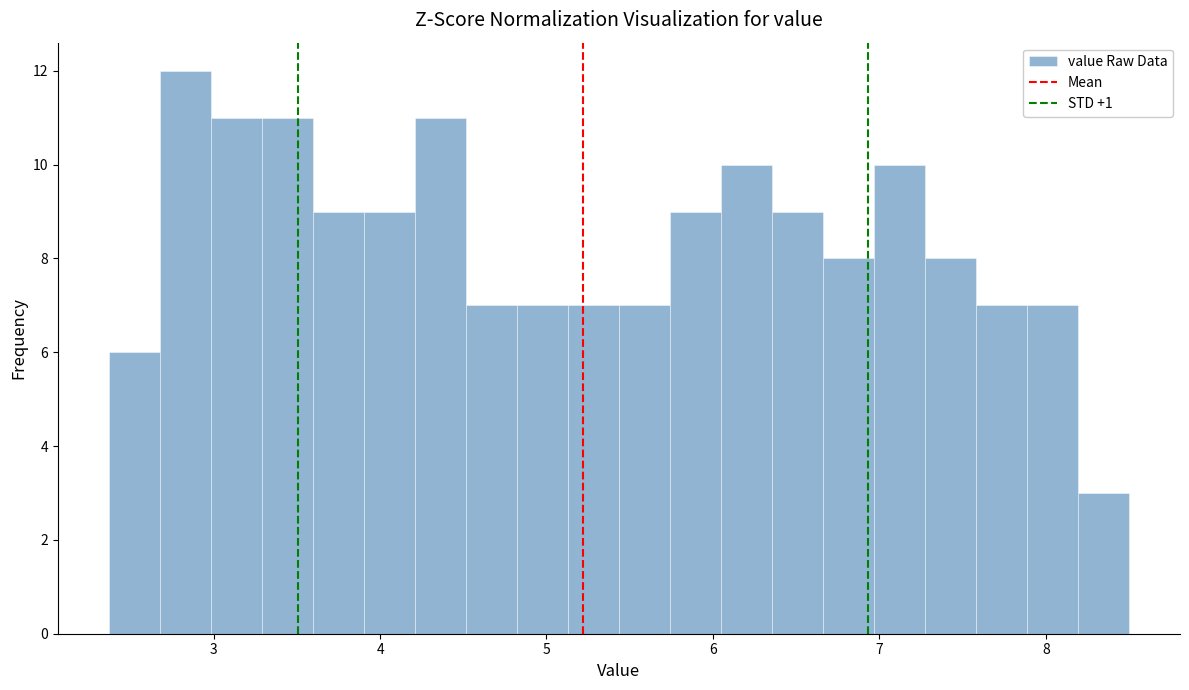

Read against the x-axis, roughly where is the centre of the tallest bar?

2.8